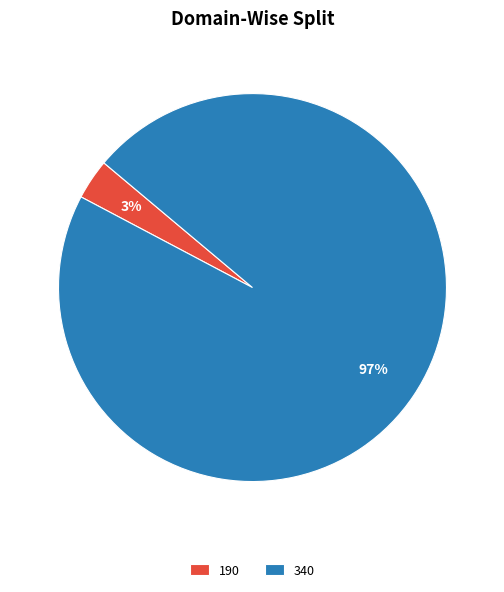

Is 190 the majority of the pie?

No